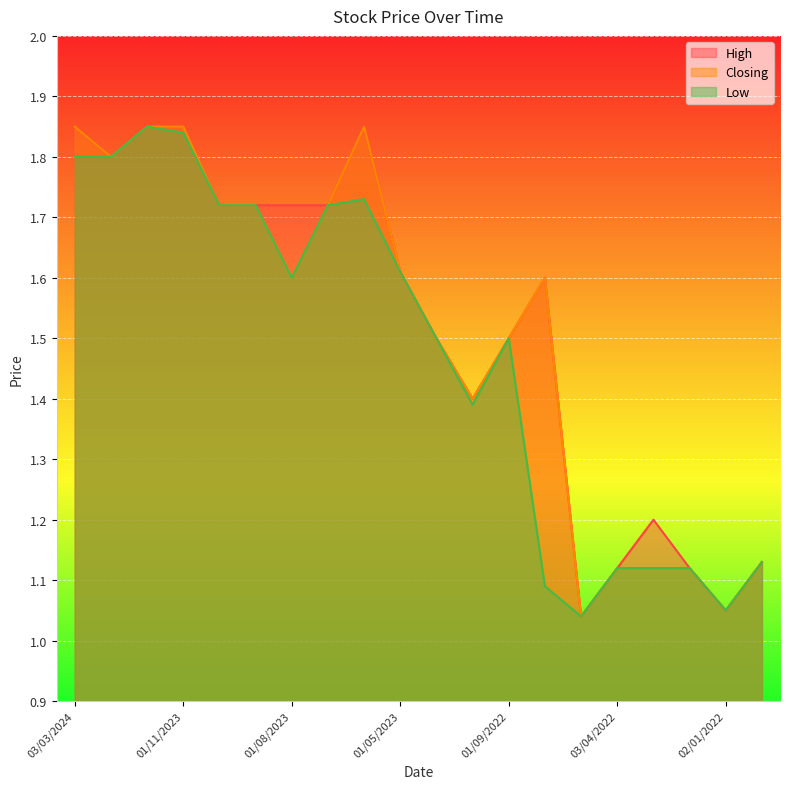

Is the value of Closing at 02/07/2023 greater than the value of High at 04/06/2023?

No